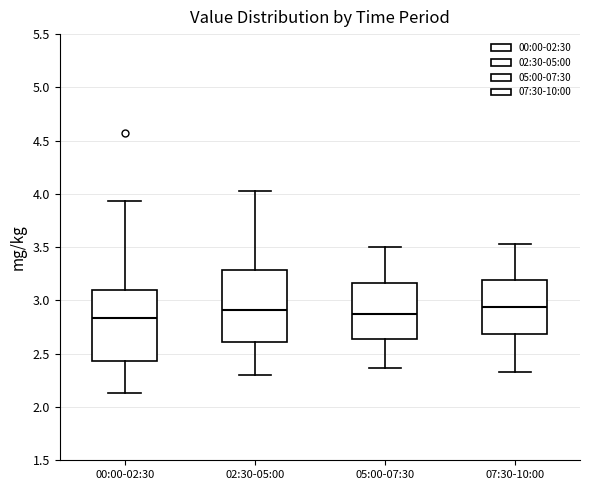

Reading left to right, transcribe this box plot: for each box, give where its median line is, the range the box spans, and where its two whiskers end, as read against the y-axis. The values are not printed on the chart, so give them approximately, as read against the axis.

00:00-02:30: median 2.85, box 2.45 to 3.10, whiskers 2.15 to 3.95
02:30-05:00: median 2.90, box 2.60 to 3.30, whiskers 2.30 to 4.05
05:00-07:30: median 2.85, box 2.65 to 3.15, whiskers 2.35 to 3.50
07:30-10:00: median 2.95, box 2.70 to 3.20, whiskers 2.35 to 3.55